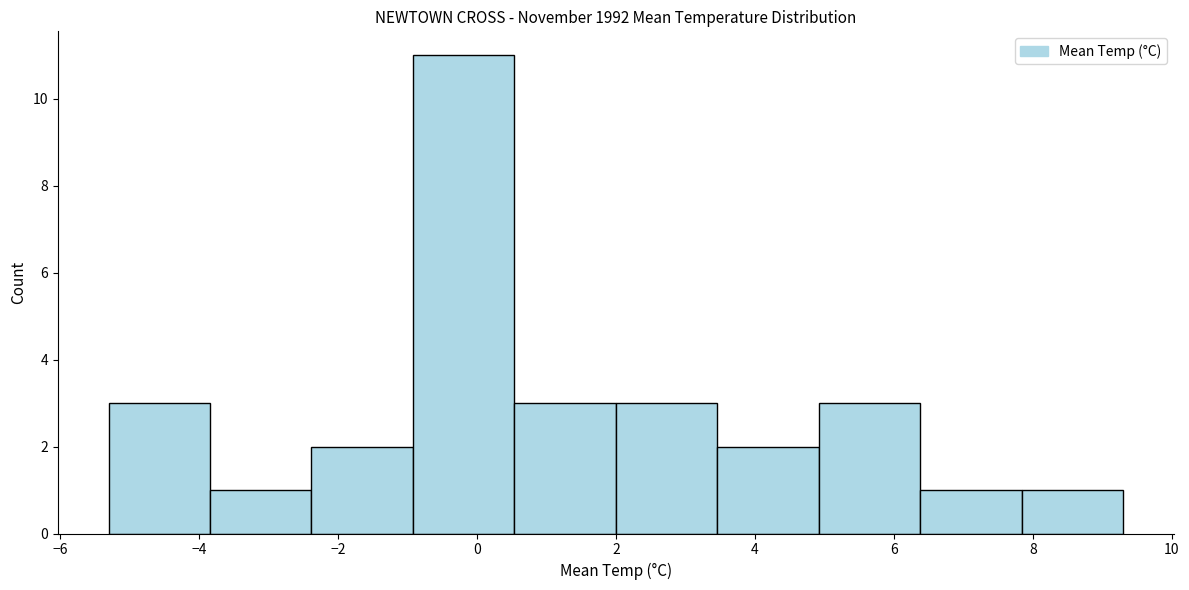

Reading left to right, list every bar in this chart as the range it spans on the x-axis followed by its height. Neither the bar edges nor the heights are printed on the chart, so give them approximately, as read against the axes.

-5.30 to -3.84: 3
-3.84 to -2.38: 1
-2.38 to -0.92: 2
-0.92 to 0.54: 11
0.54 to 2.00: 3
2.00 to 3.46: 3
3.46 to 4.92: 2
4.92 to 6.38: 3
6.38 to 7.84: 1
7.84 to 9.30: 1